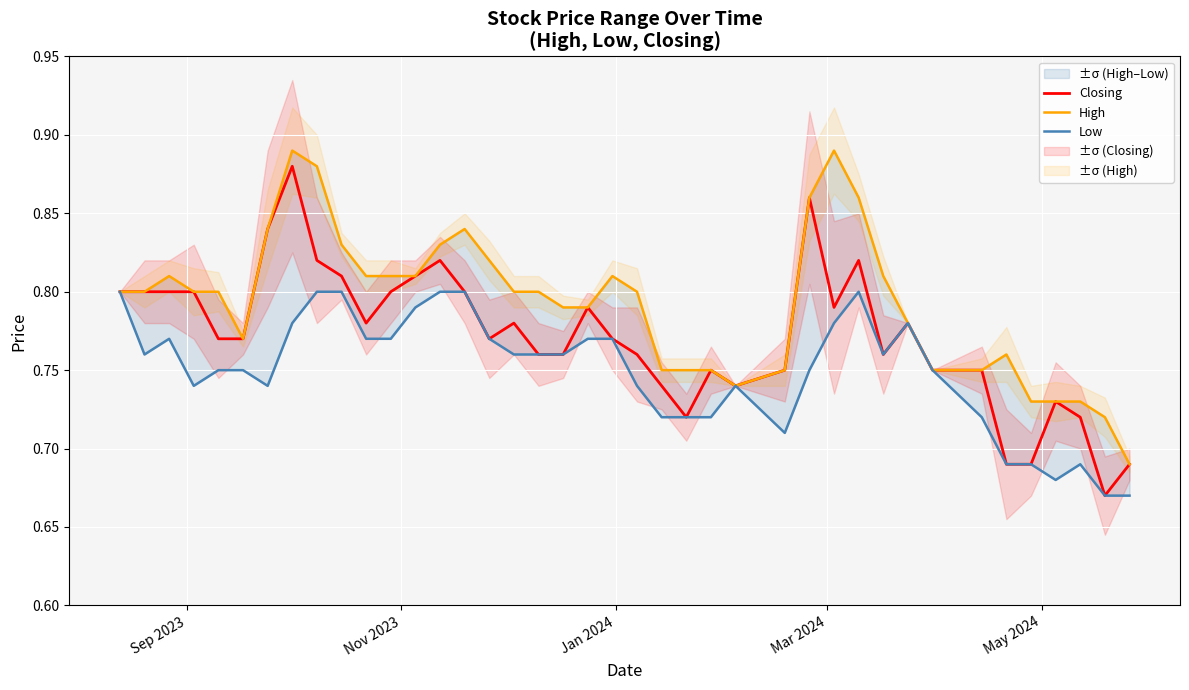

List the series in order of their peak value, highest first.

High, Closing, Low